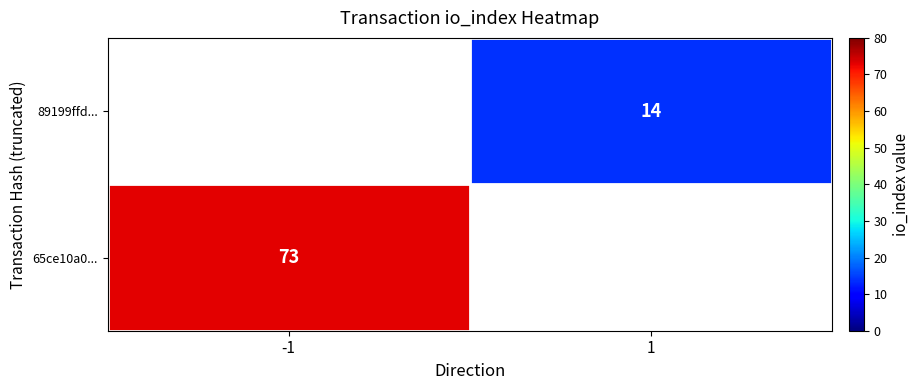

At which category does the chart reach its peak across all series?

-1